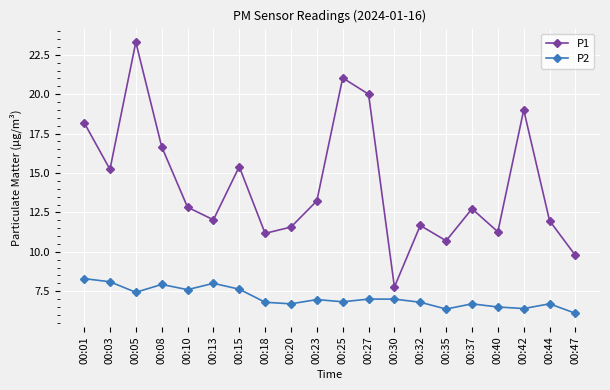

True or false: P2 has a value of 13.6 at 00:13.

False